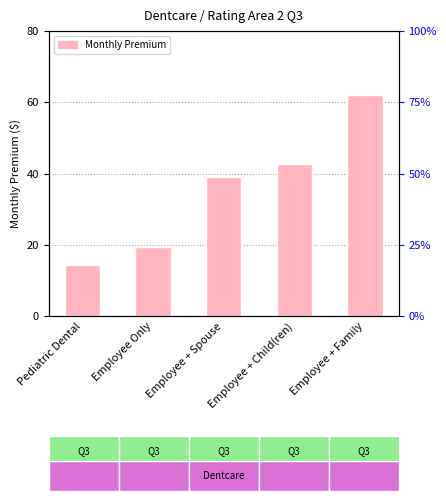

How many bars are there in total?

5